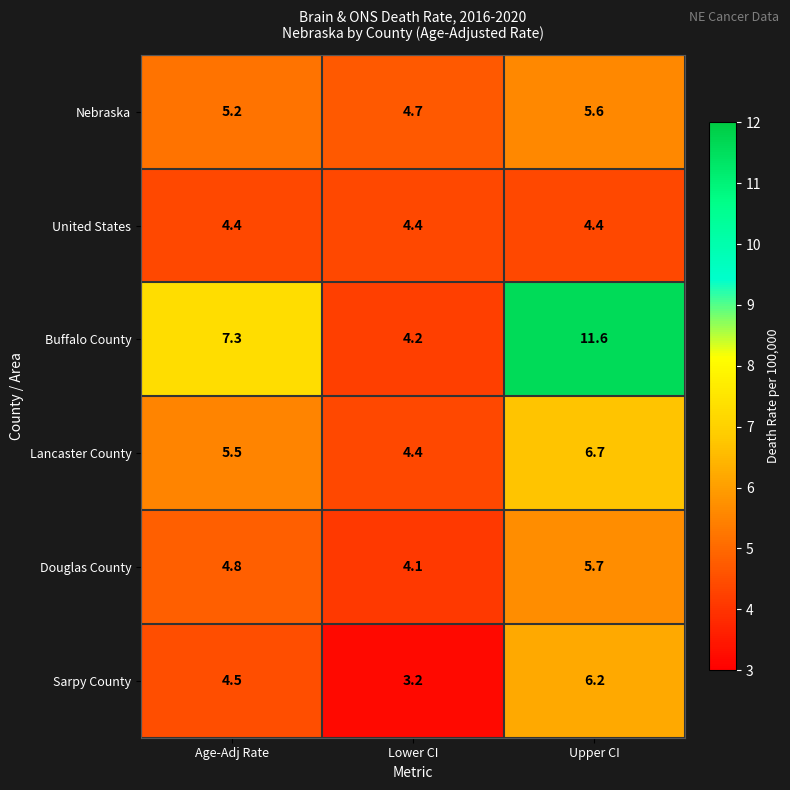

Reading right to left, what are all the values shown in this chart?

Nebraska: 5.6	4.7	5.2
United States: 4.4	4.4	4.4
Buffalo County: 11.6	4.2	7.3
Lancaster County: 6.7	4.4	5.5
Douglas County: 5.7	4.1	4.8
Sarpy County: 6.2	3.2	4.5